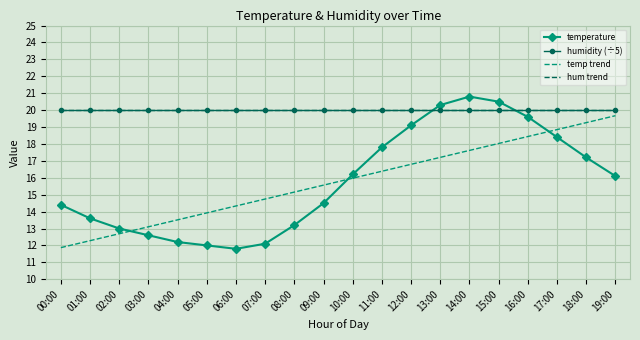

List the series in order of their peak value, lowest first.

temp trend, humidity (÷5), hum trend, temperature